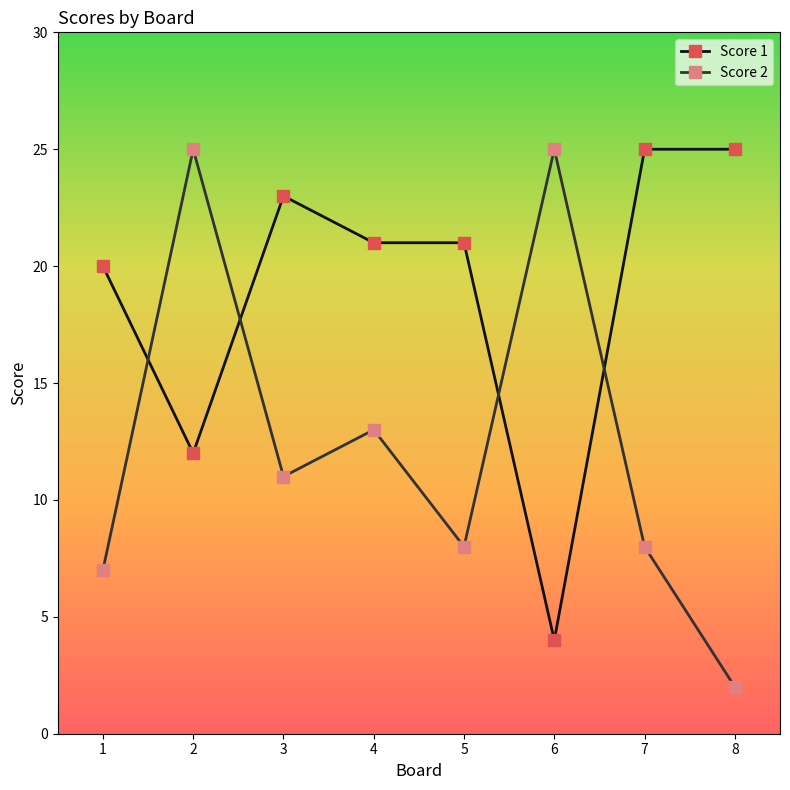

What are all the series names shown in the legend?

Score 1, Score 2